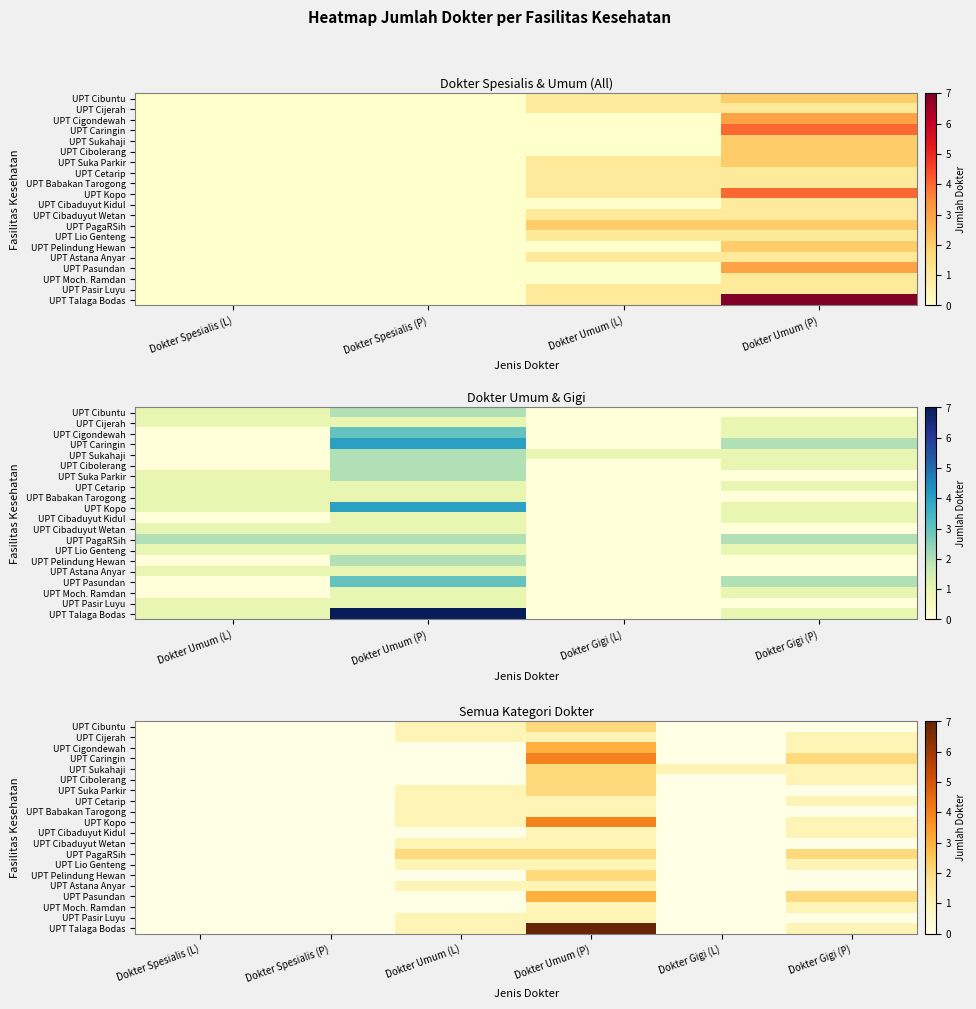

Which label corresponds to the largest value in the chart?

Dokter Umum (P)